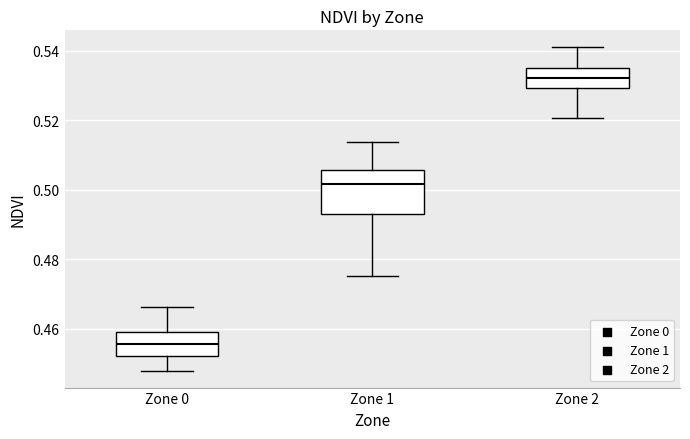

Which box's median line is the lowest?

Zone 0